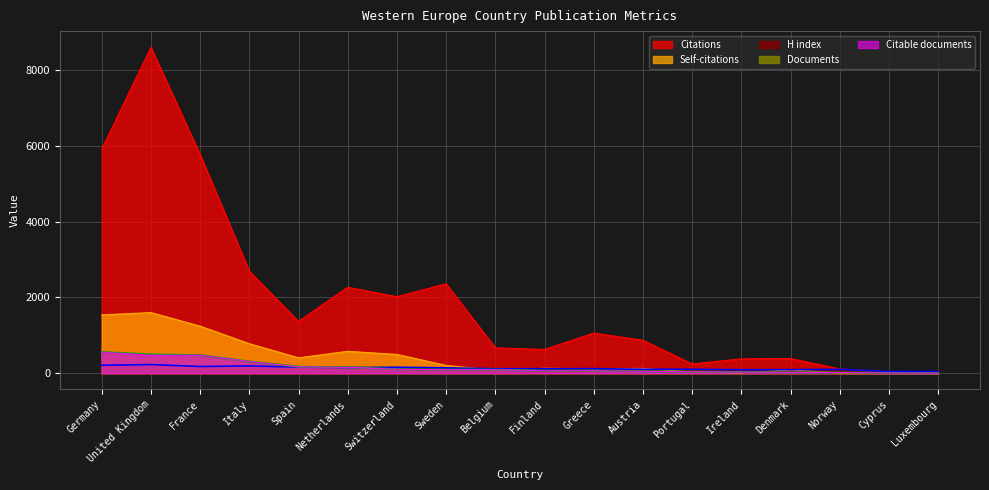

What is the approximate value of Self-citations at Germany, to the nearest 50?

1550